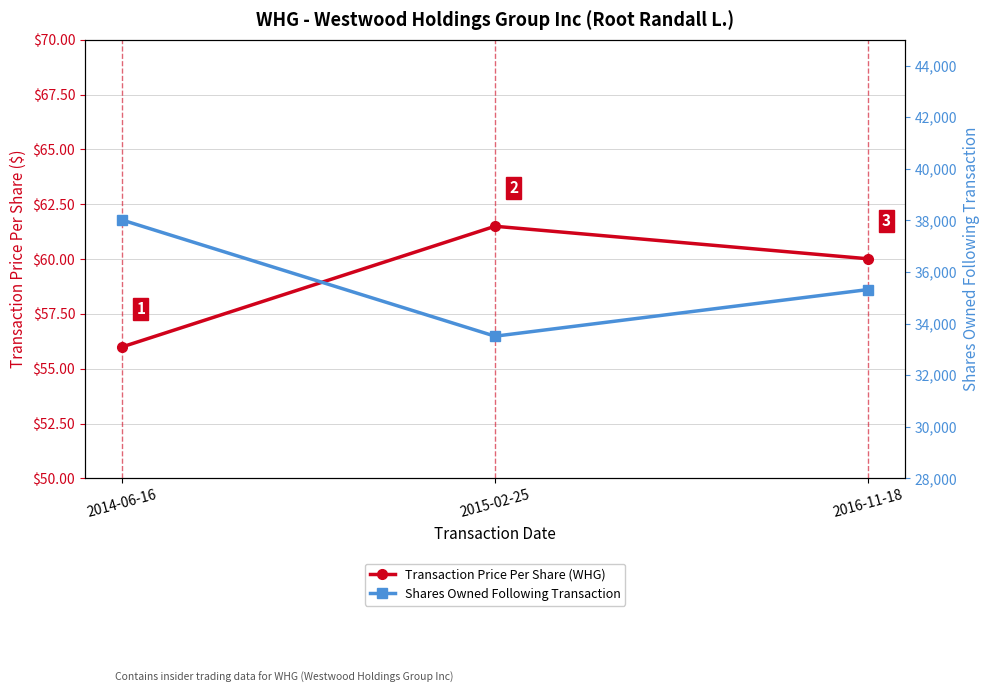

At which label is Transaction Price Per Share (WHG) closest to 58?

2014-06-16